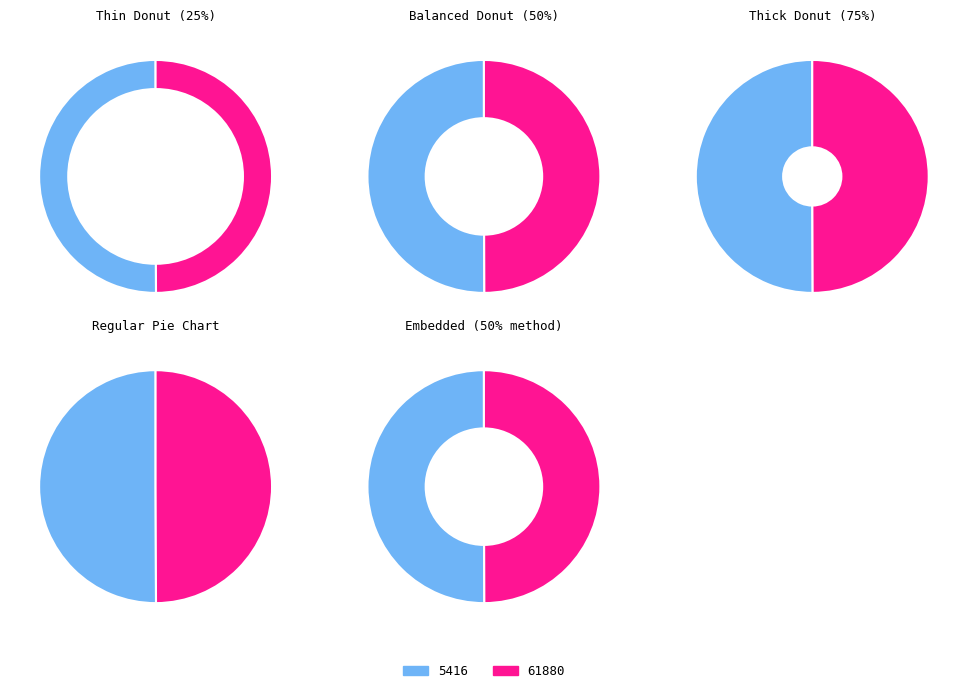

The 5416 slice represents 50% of the pie. True or false?

True